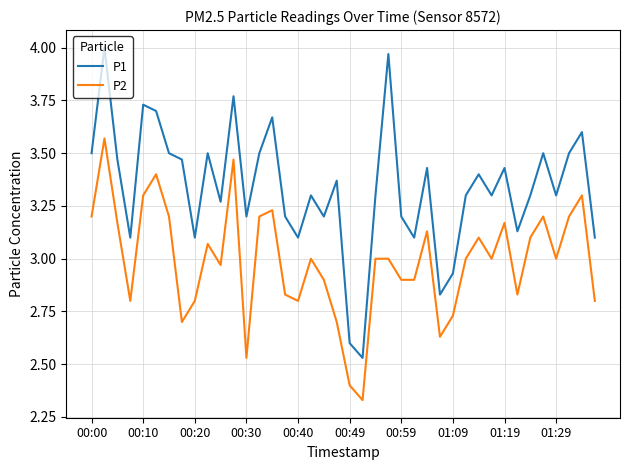

List the series in order of their peak value, highest first.

P1, P2